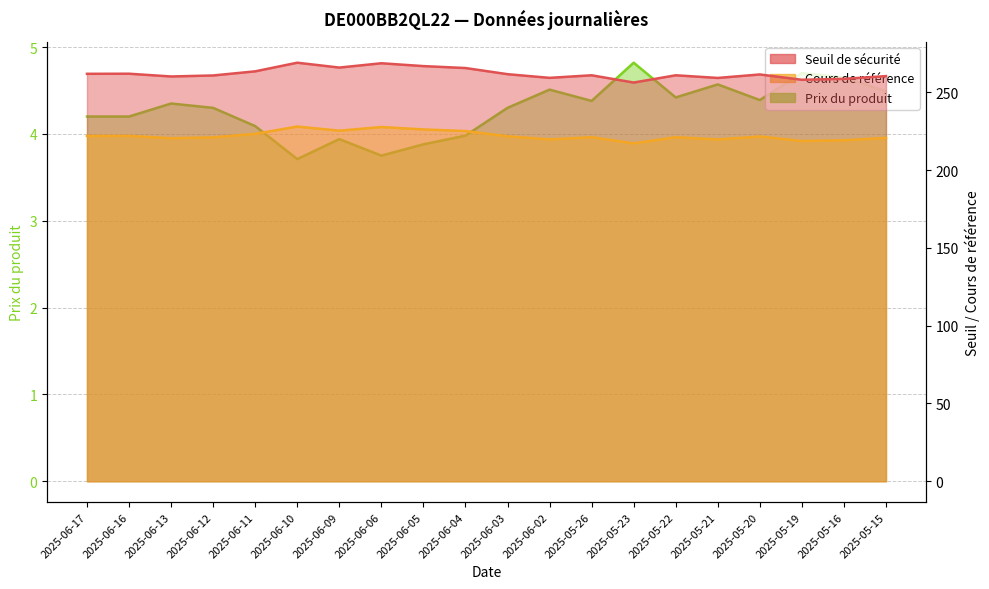

What is the maximum value for Cours de référence?

227.9